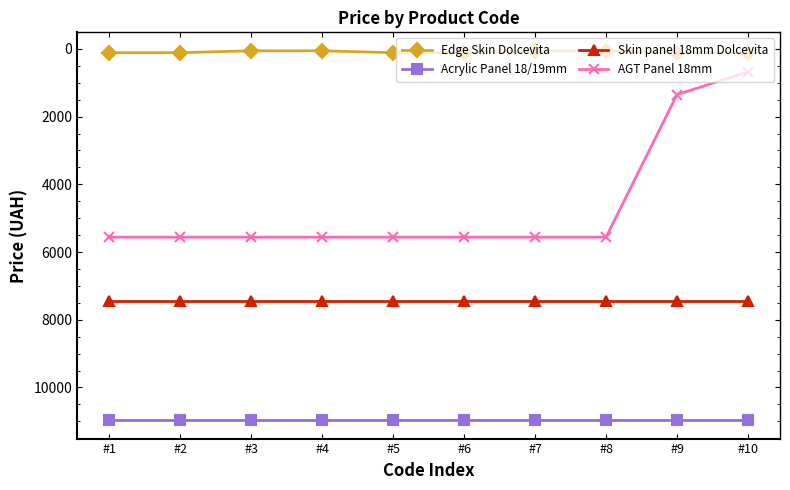

True or false: AGT Panel 18mm and Acrylic Panel 18/19mm intersect in this chart.

False